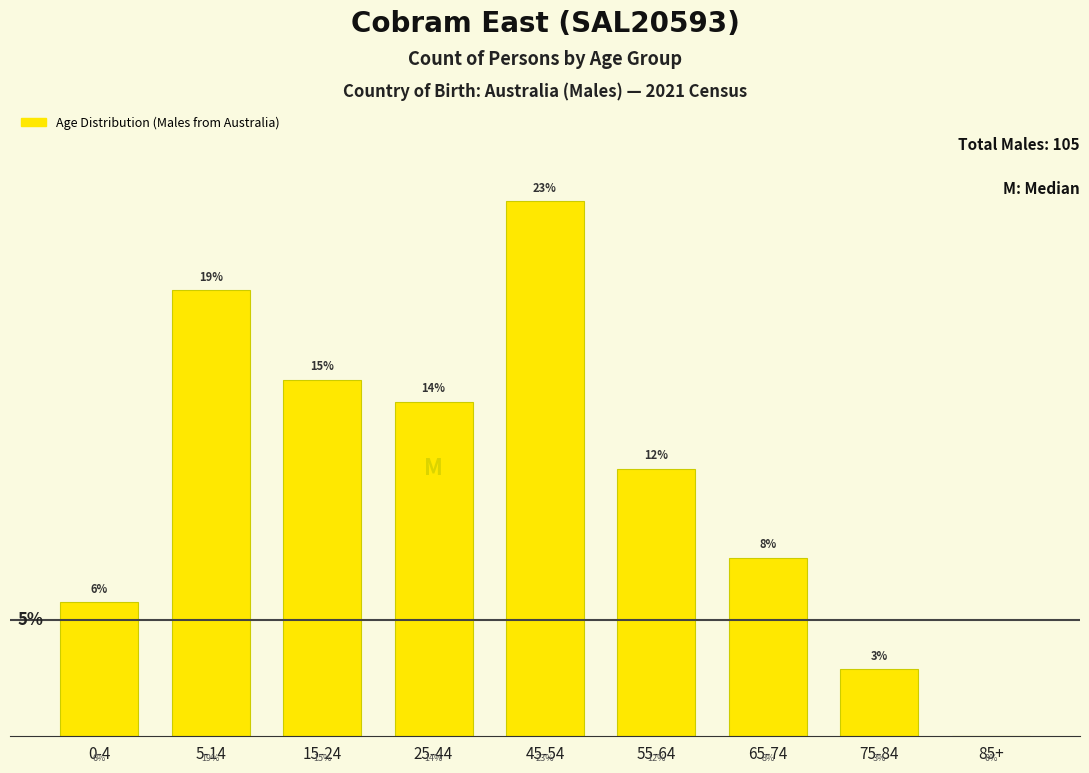

Where does the data first go above 12?

5-14